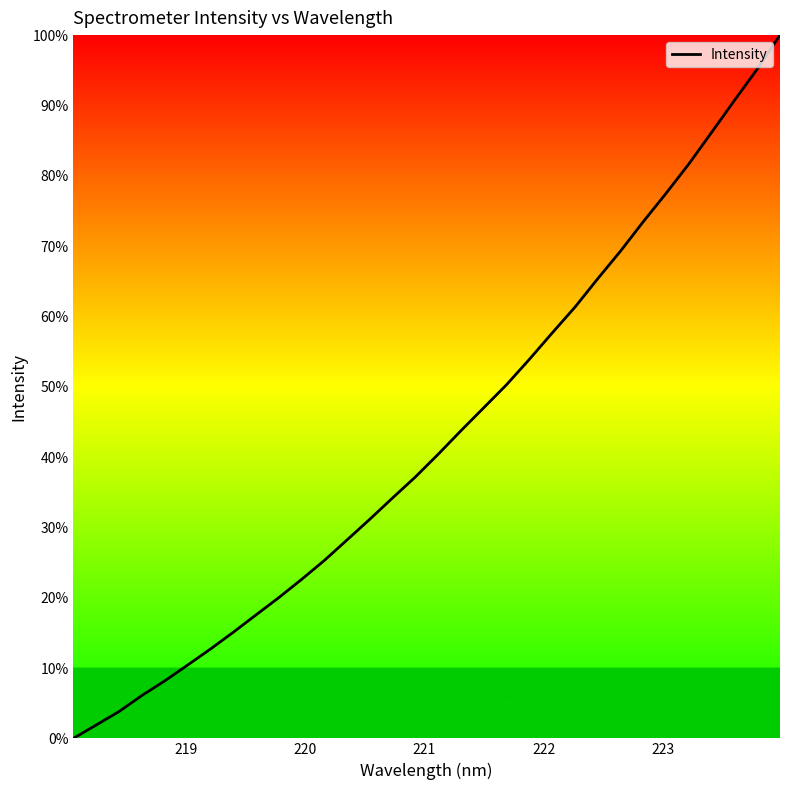

What is the maximum value shown in the chart?

100.0